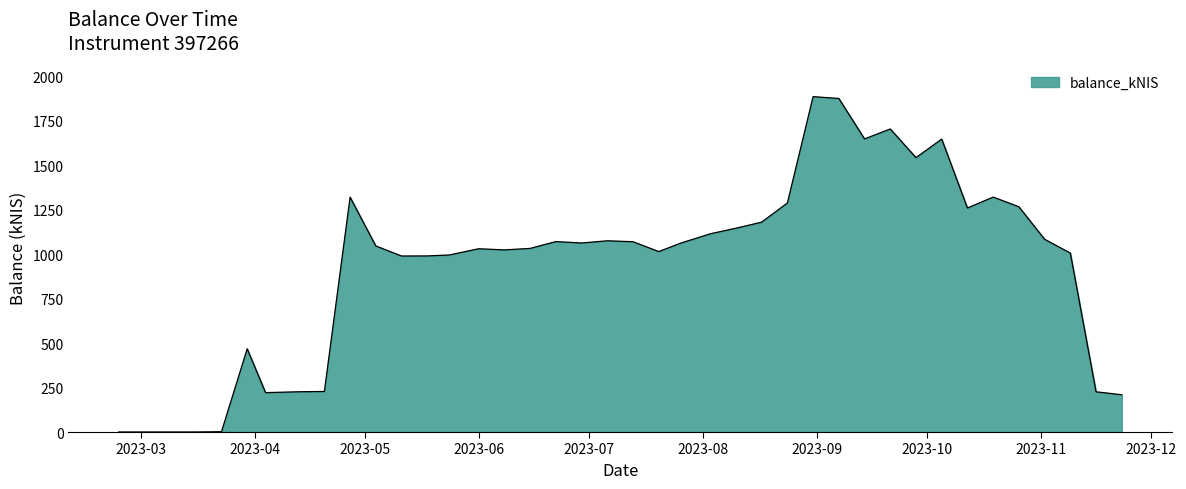

What is the maximum value shown in the chart?

1884.9